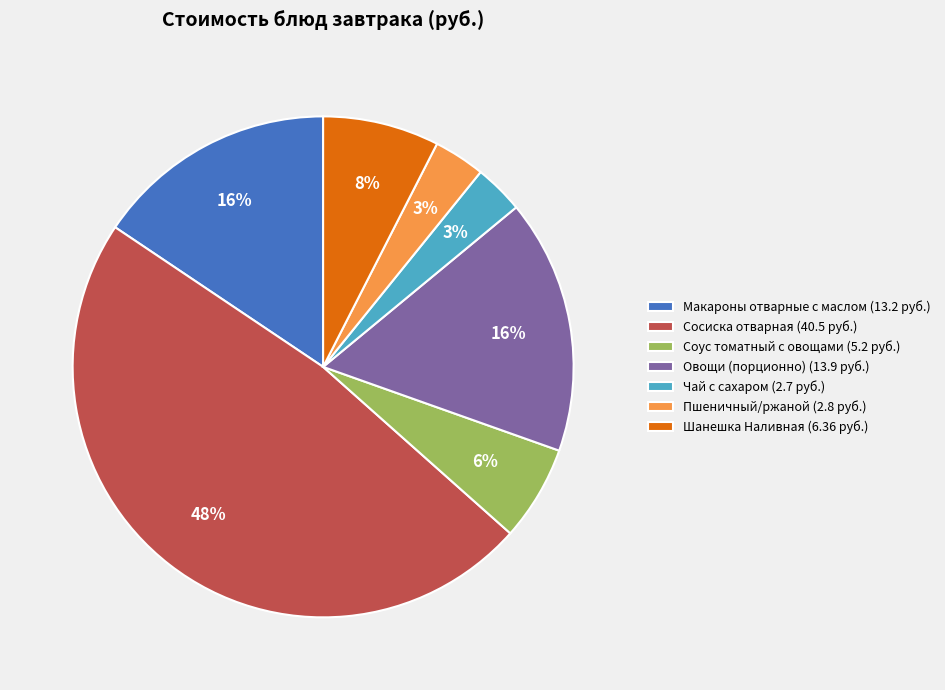

To the nearest percent, what percentage of the pie is Пшеничный/ржаной?

3%